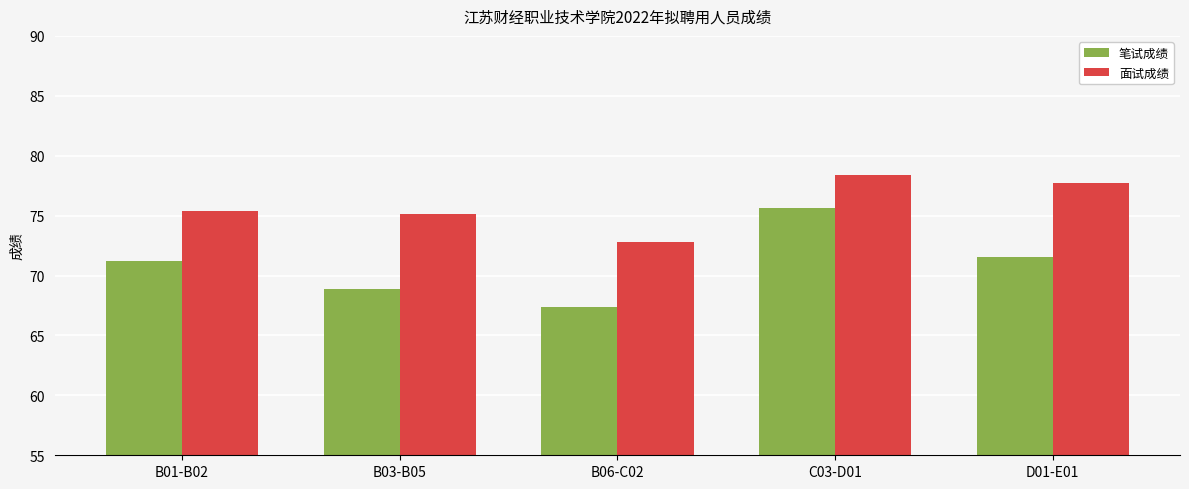

What is the lowest value of the 笔试成绩 series?

67.4